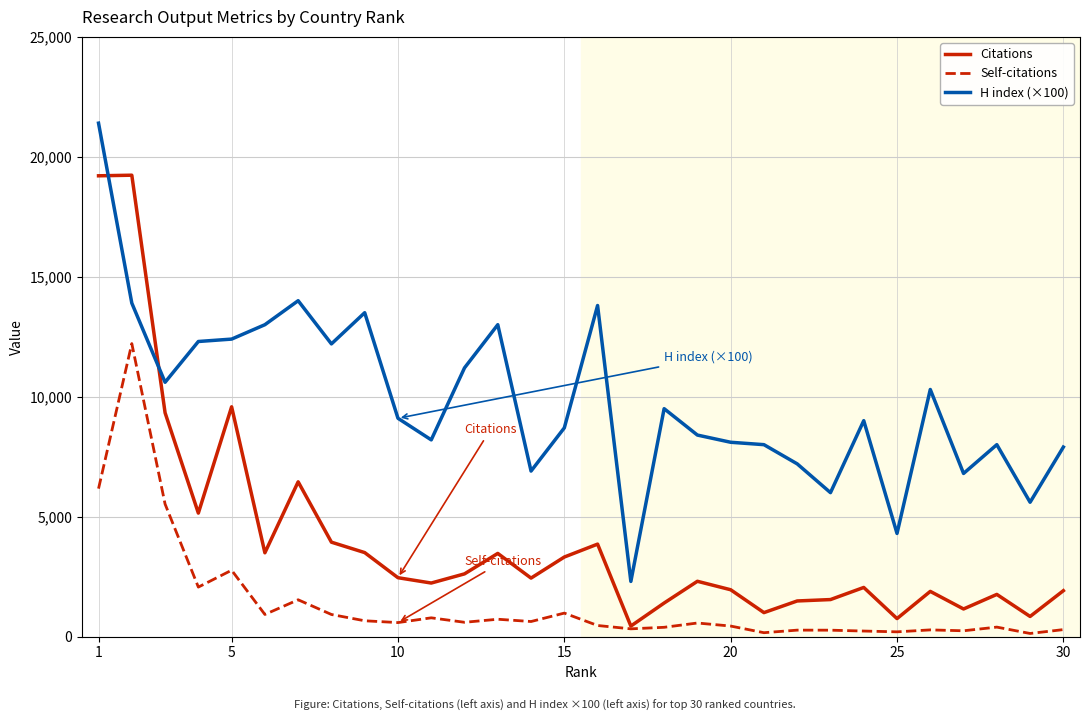

How many intersections are there between H index (×100) and Citations?

2